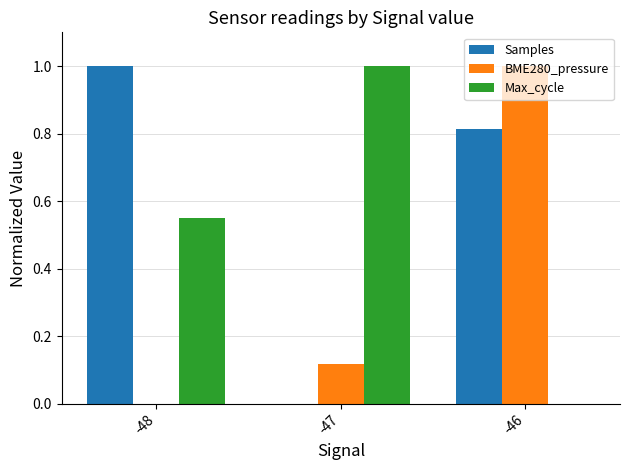

The value of Max_cycle at -47 is 0.6. True or false?

False